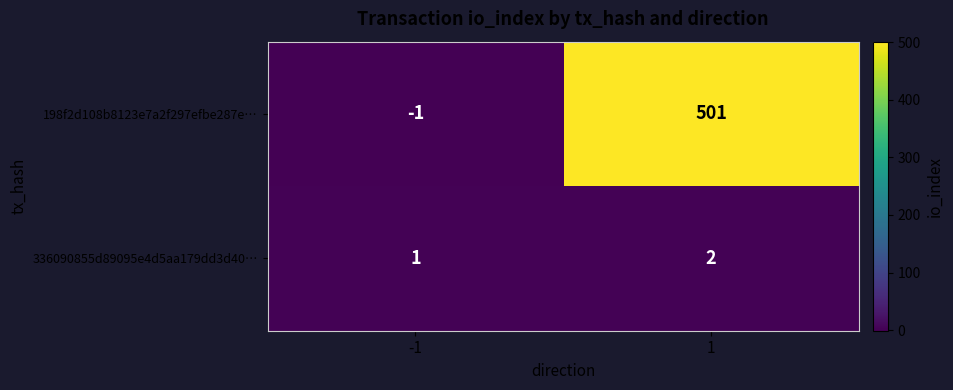

Reading right to left, what are all the values shown in this chart?

198f2d108b8123e7a2f297efbe287e…: 501	-1
336090855d89095e4d5aa179dd3d40…: 2	1